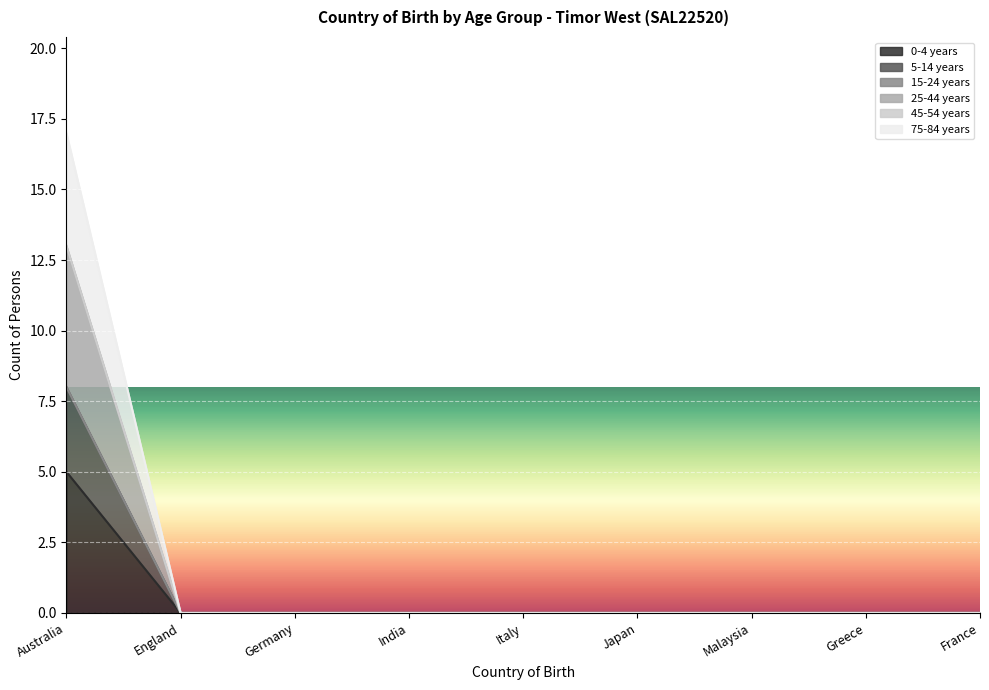

Does the chart display data point markers on the line(s)?

No